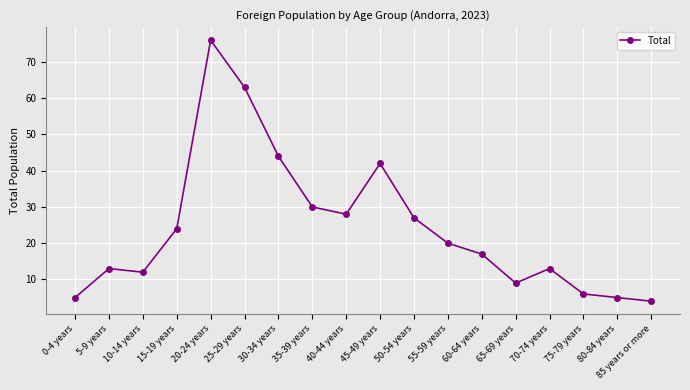

Between 75-79 years and 10-14 years, which is larger?

10-14 years